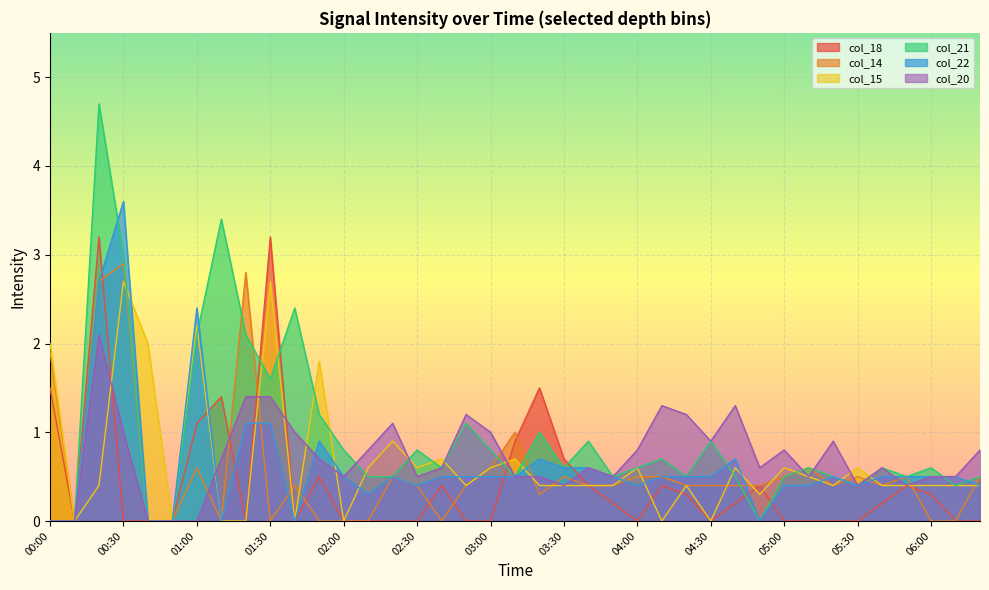

The col_21 series shows 2.4 at 01:30. True or false?

False